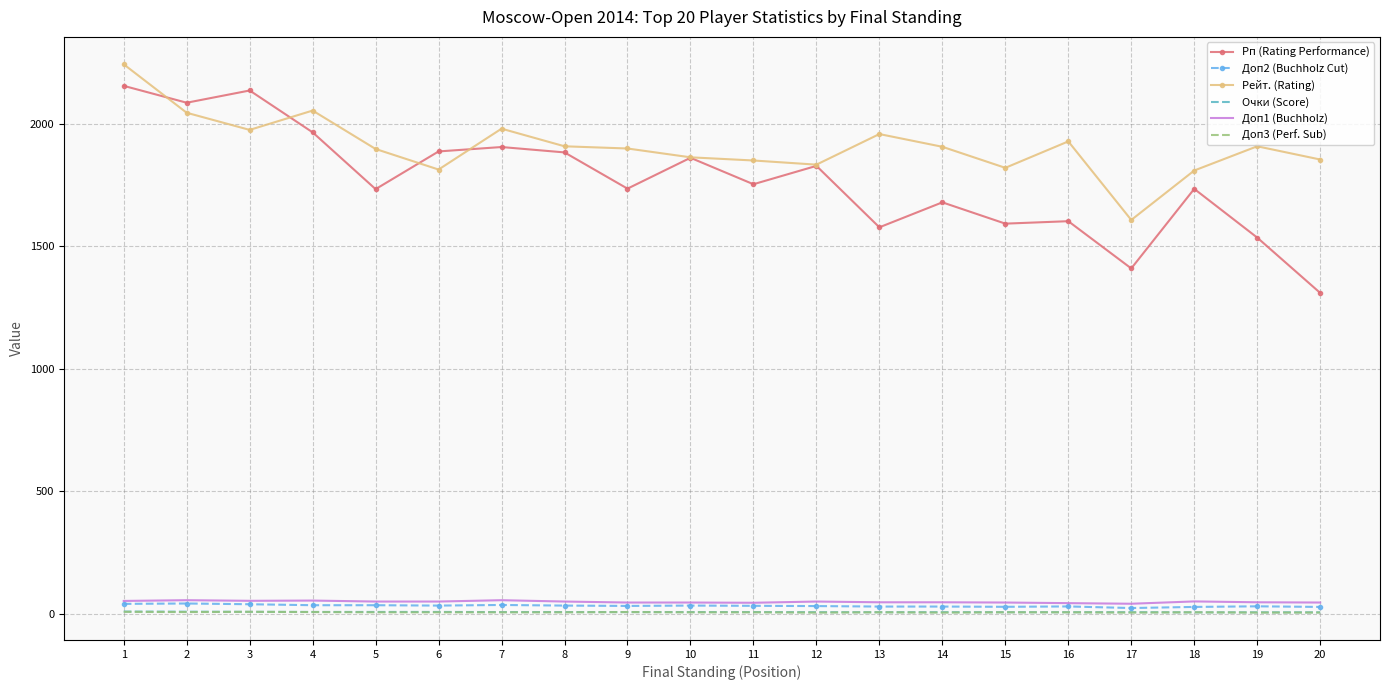

Is the value of Доп3 (Perf. Sub) at 11 greater than the value of Рп (Rating Performance) at 5?

No